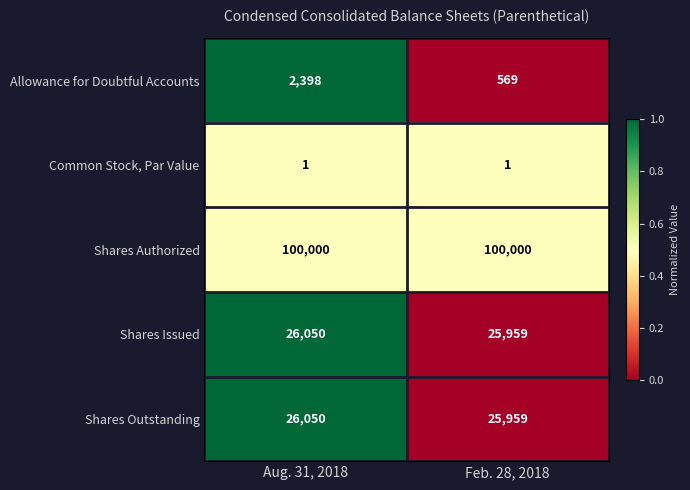

At which category is the sum across all series the highest?

Aug. 31, 2018